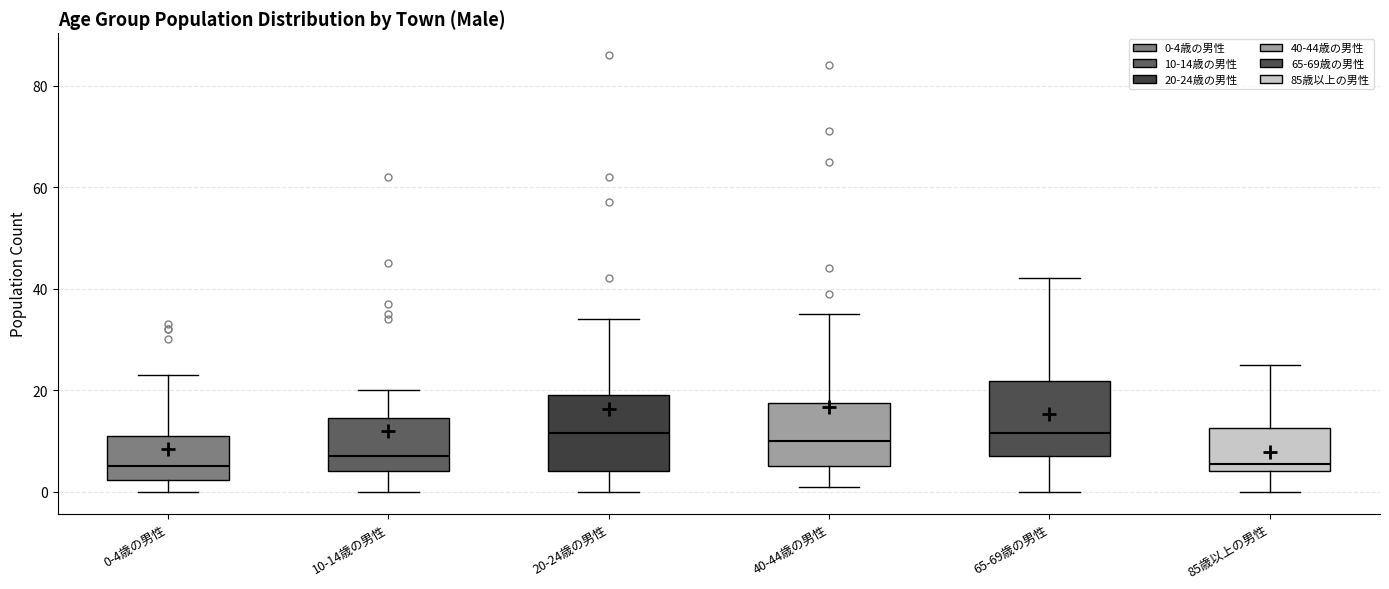

Reading left to right, transcribe this box plot: for each box, give where its median line is, the range the box spans, and where its two whiskers end, as read against the y-axis. The values are not printed on the chart, so give them approximately, as read against the axis.

0-4歳の男性: median 6, box 2 to 12, whiskers 0 to 24
10-14歳の男性: median 8, box 4 to 14, whiskers 0 to 20
20-24歳の男性: median 12, box 4 to 20, whiskers 0 to 34
40-44歳の男性: median 10, box 6 to 18, whiskers 2 to 36
65-69歳の男性: median 12, box 8 to 22, whiskers 0 to 42
85歳以上の男性: median 6, box 4 to 12, whiskers 0 to 26